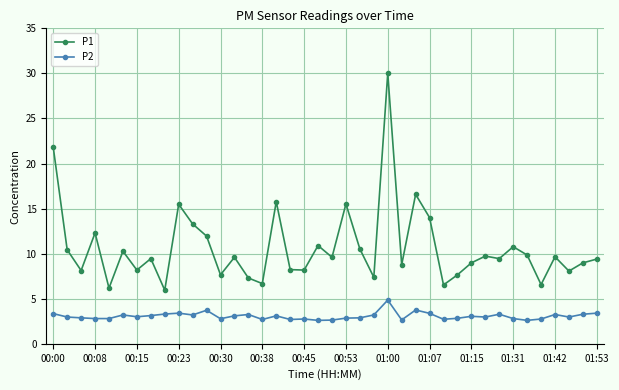

What is the smallest value displayed?

2.6